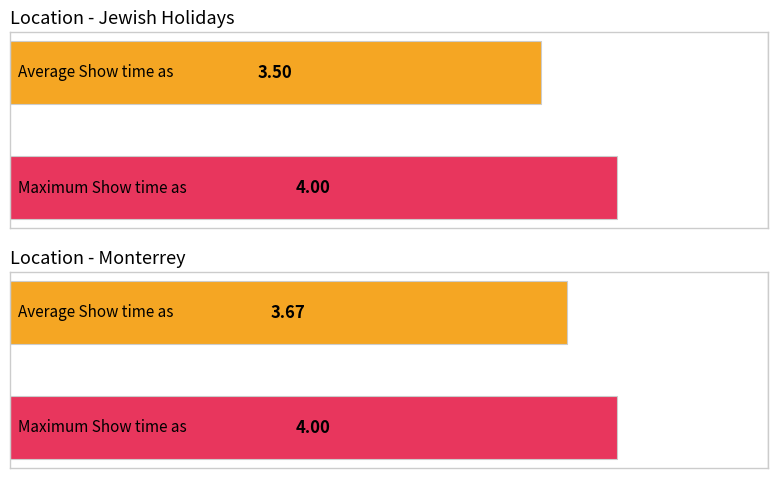

Count the number of categories in the chart.

2